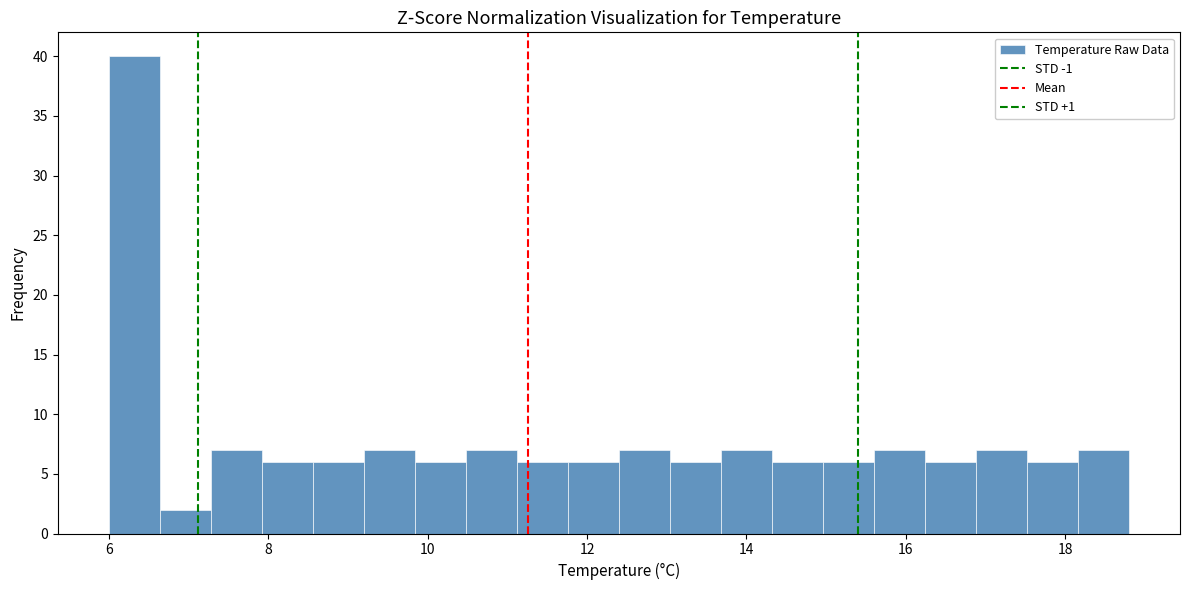

Read against the x-axis, roughly where is the centre of the tallest bar?

6.4